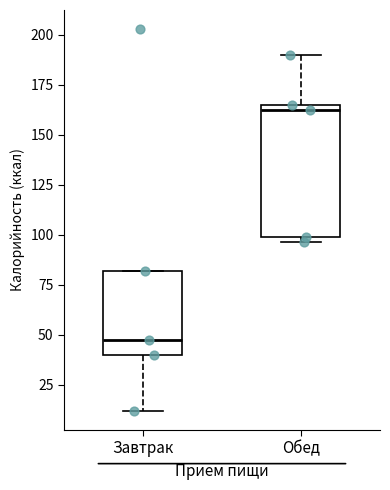

Reading left to right, read every box against the y-axis: the position of its median line, the range the box covers, and the ends of its whiskers. The values are not printed on the chart, so give them approximately, as read against the axis.

Завтрак: median 50, box 40 to 80, whiskers 10 to 80
Обед: median 165 (just below the box's upper edge), box 100 to 165, whiskers 95 to 190